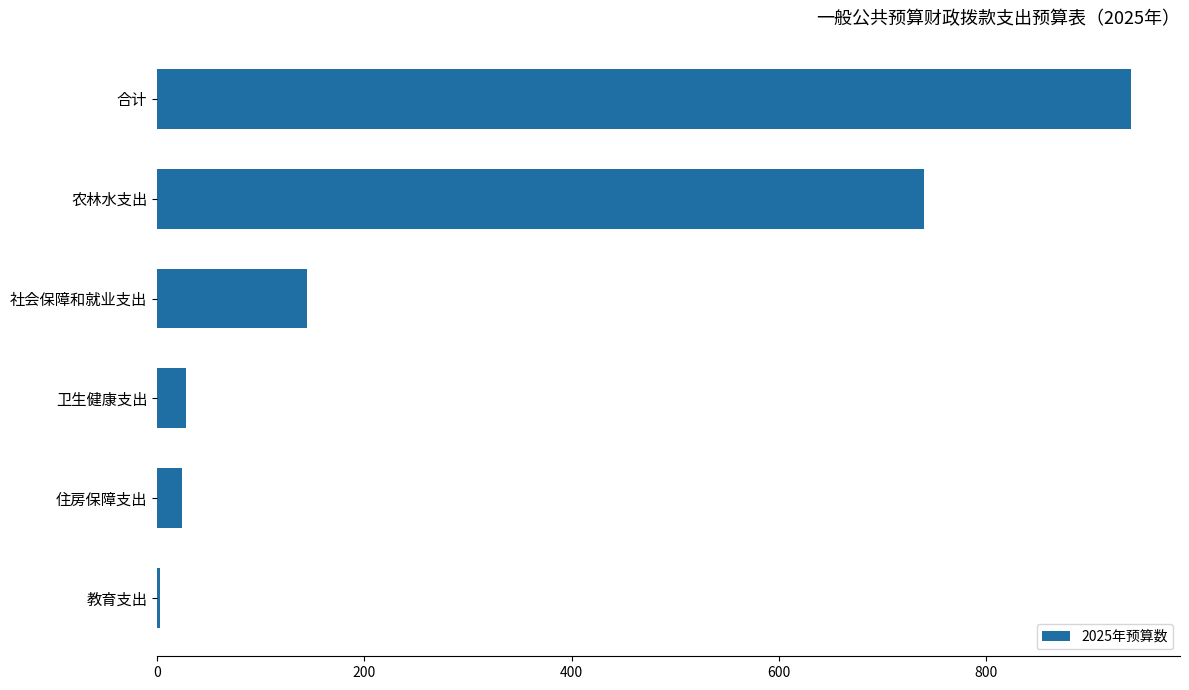

What is the difference between the second highest and second lowest values?

716.1